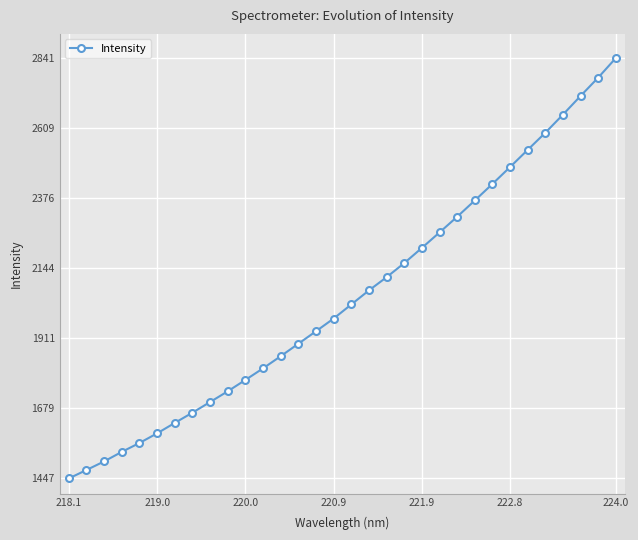

What is the minimum value shown in the chart?

1447.3